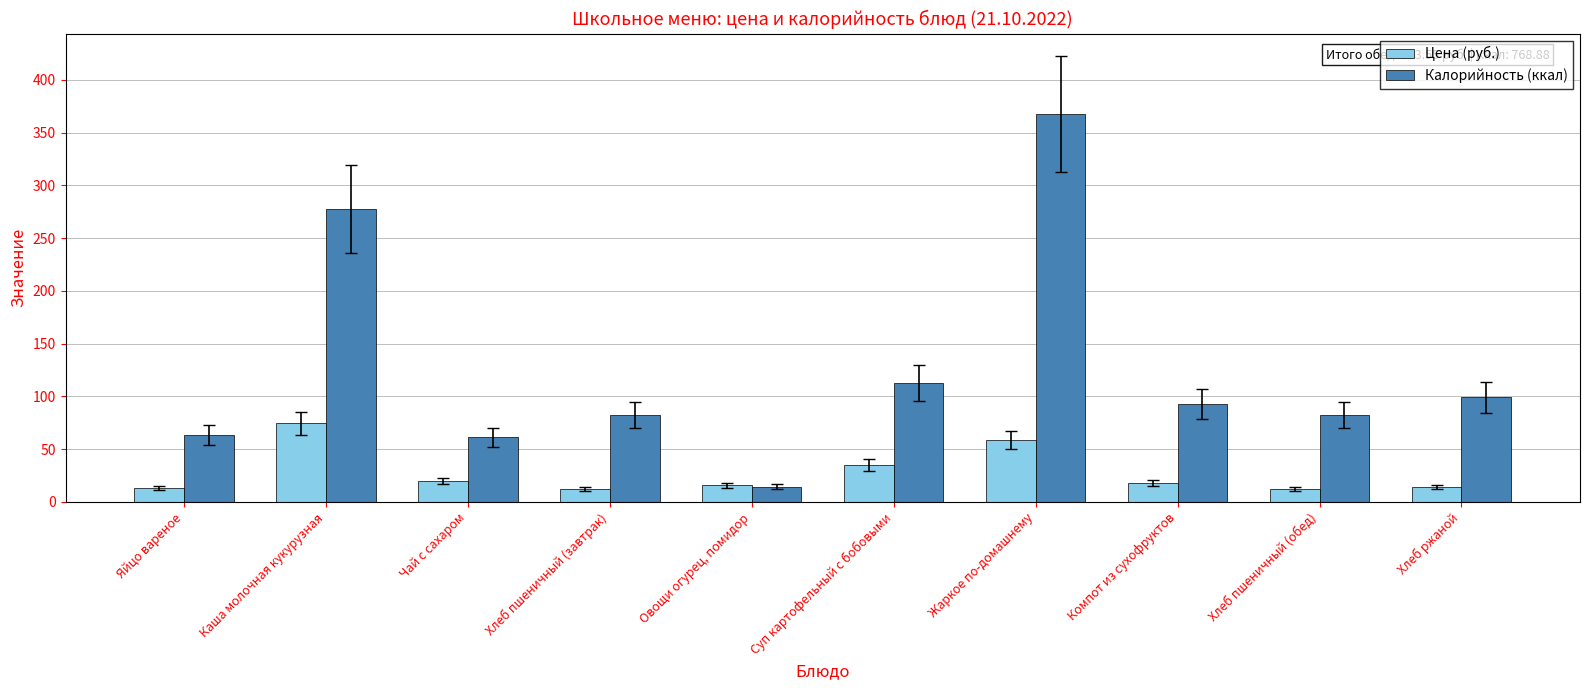

Which series has the largest total across all categories?

Калорийность (ккал)